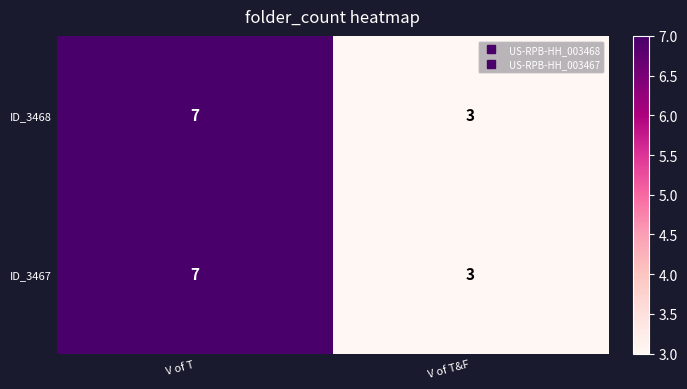

Reading right to left, extract all data points from this chart.

ID_3468: 3	7
ID_3467: 3	7